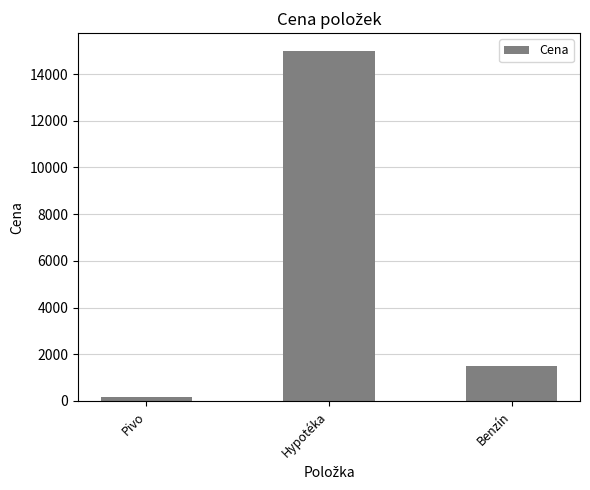

Rank the categories by value from highest to lowest.

Hypotéka, Benzín, Pivo